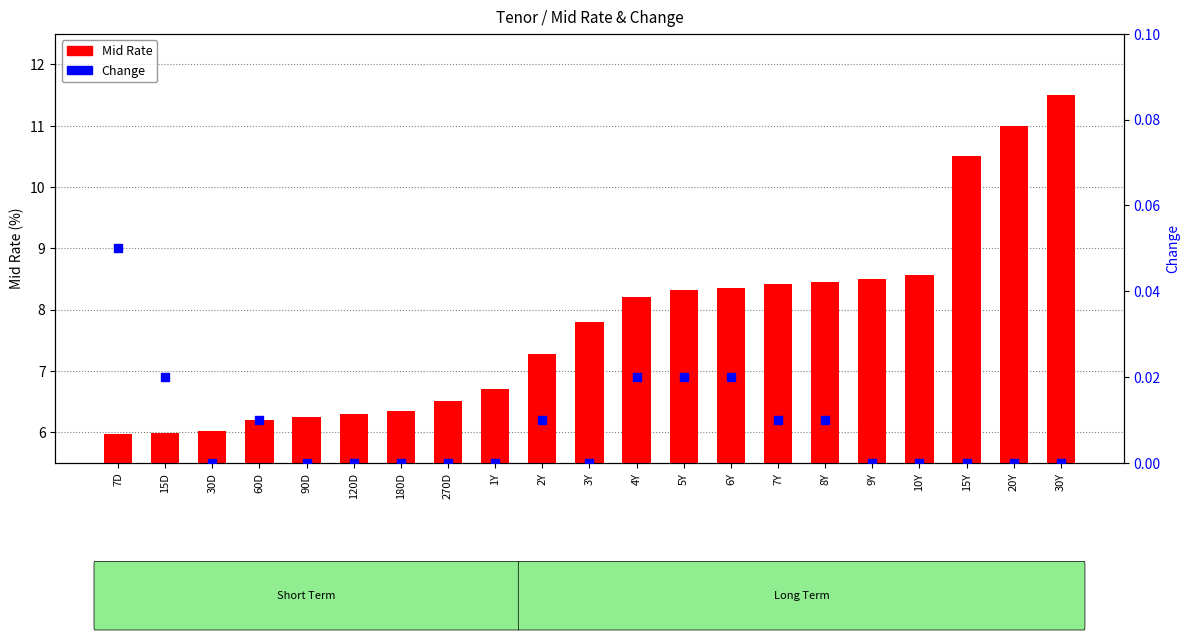

Which series has the largest total across all categories?

Mid Rate